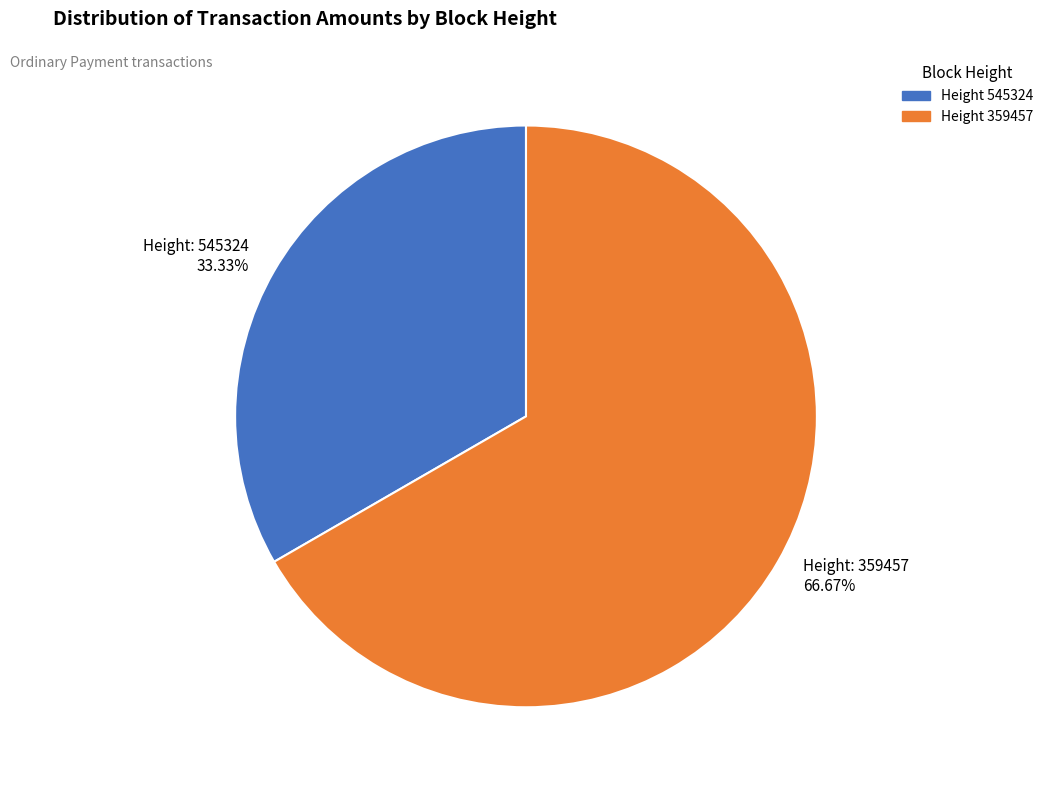

Which category has the smallest portion of the pie?

Height: 545324 33.33%